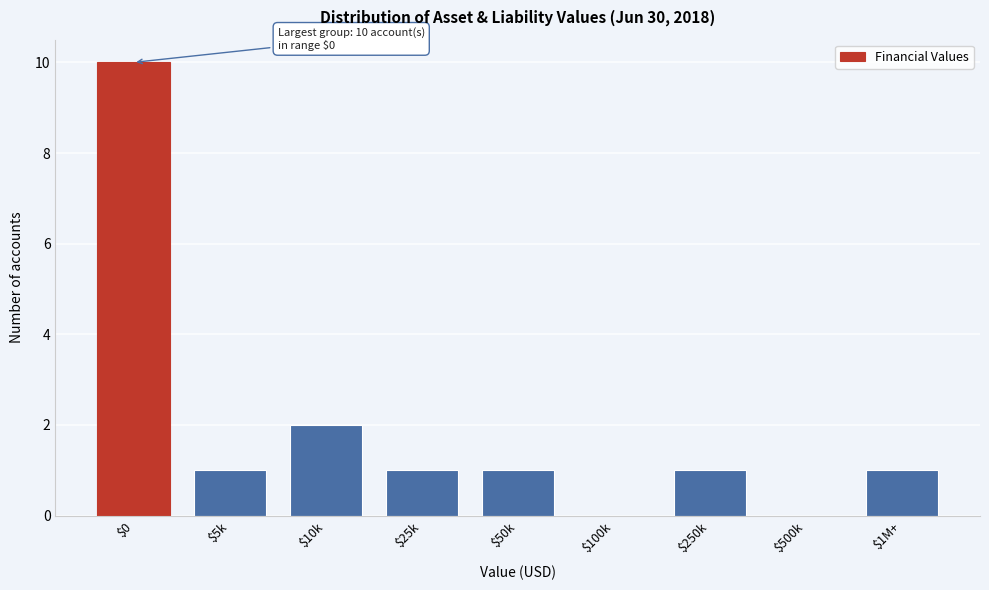

What is the sum of all values?

17